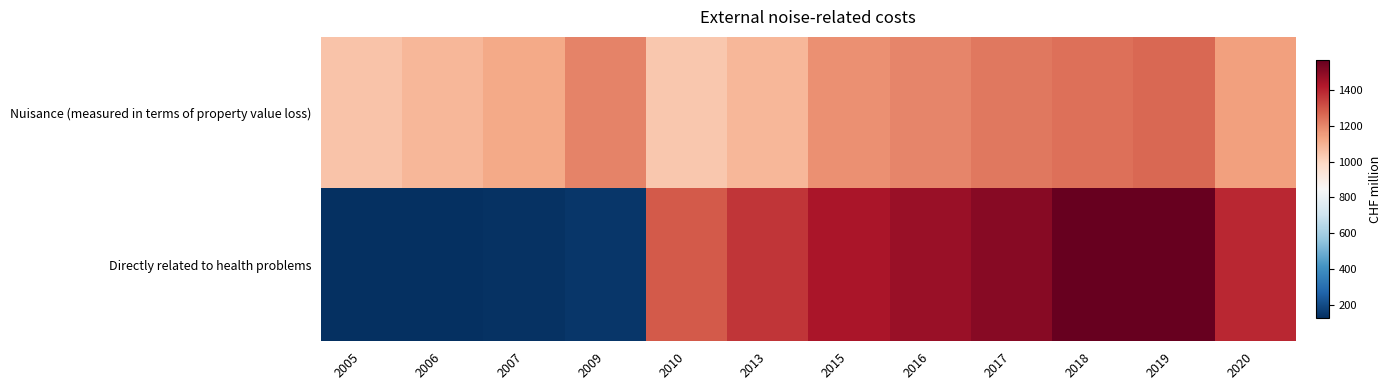

List the series in order of their overall mean, highest first.

Nuisance (measured in terms of property value loss), Directly related to health problems